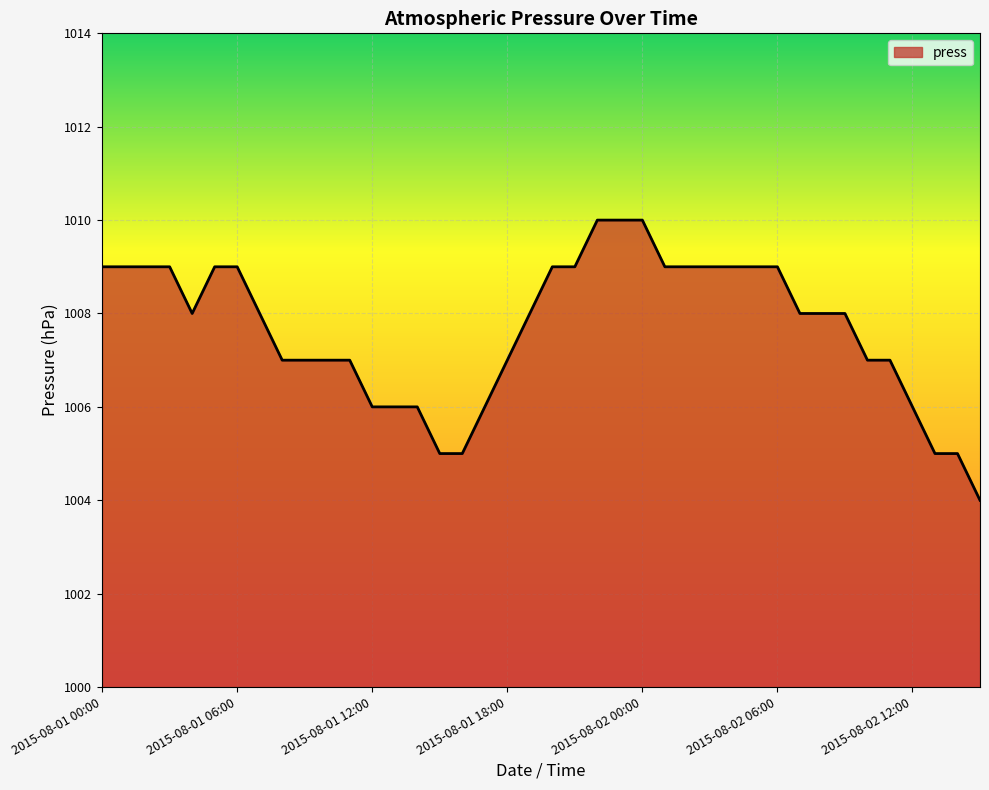

What is the maximum value shown in the chart?

1010